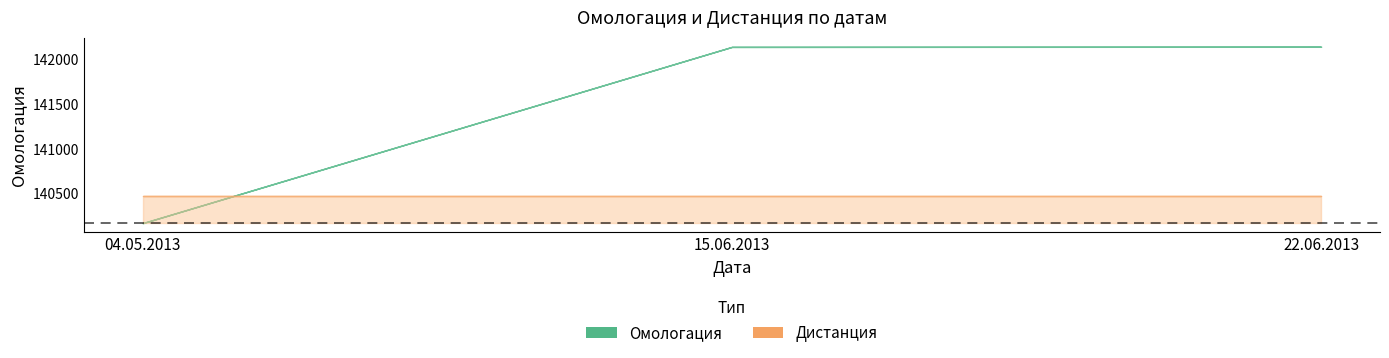

What is the value of the Дистанция point at the 1st from the left?

300